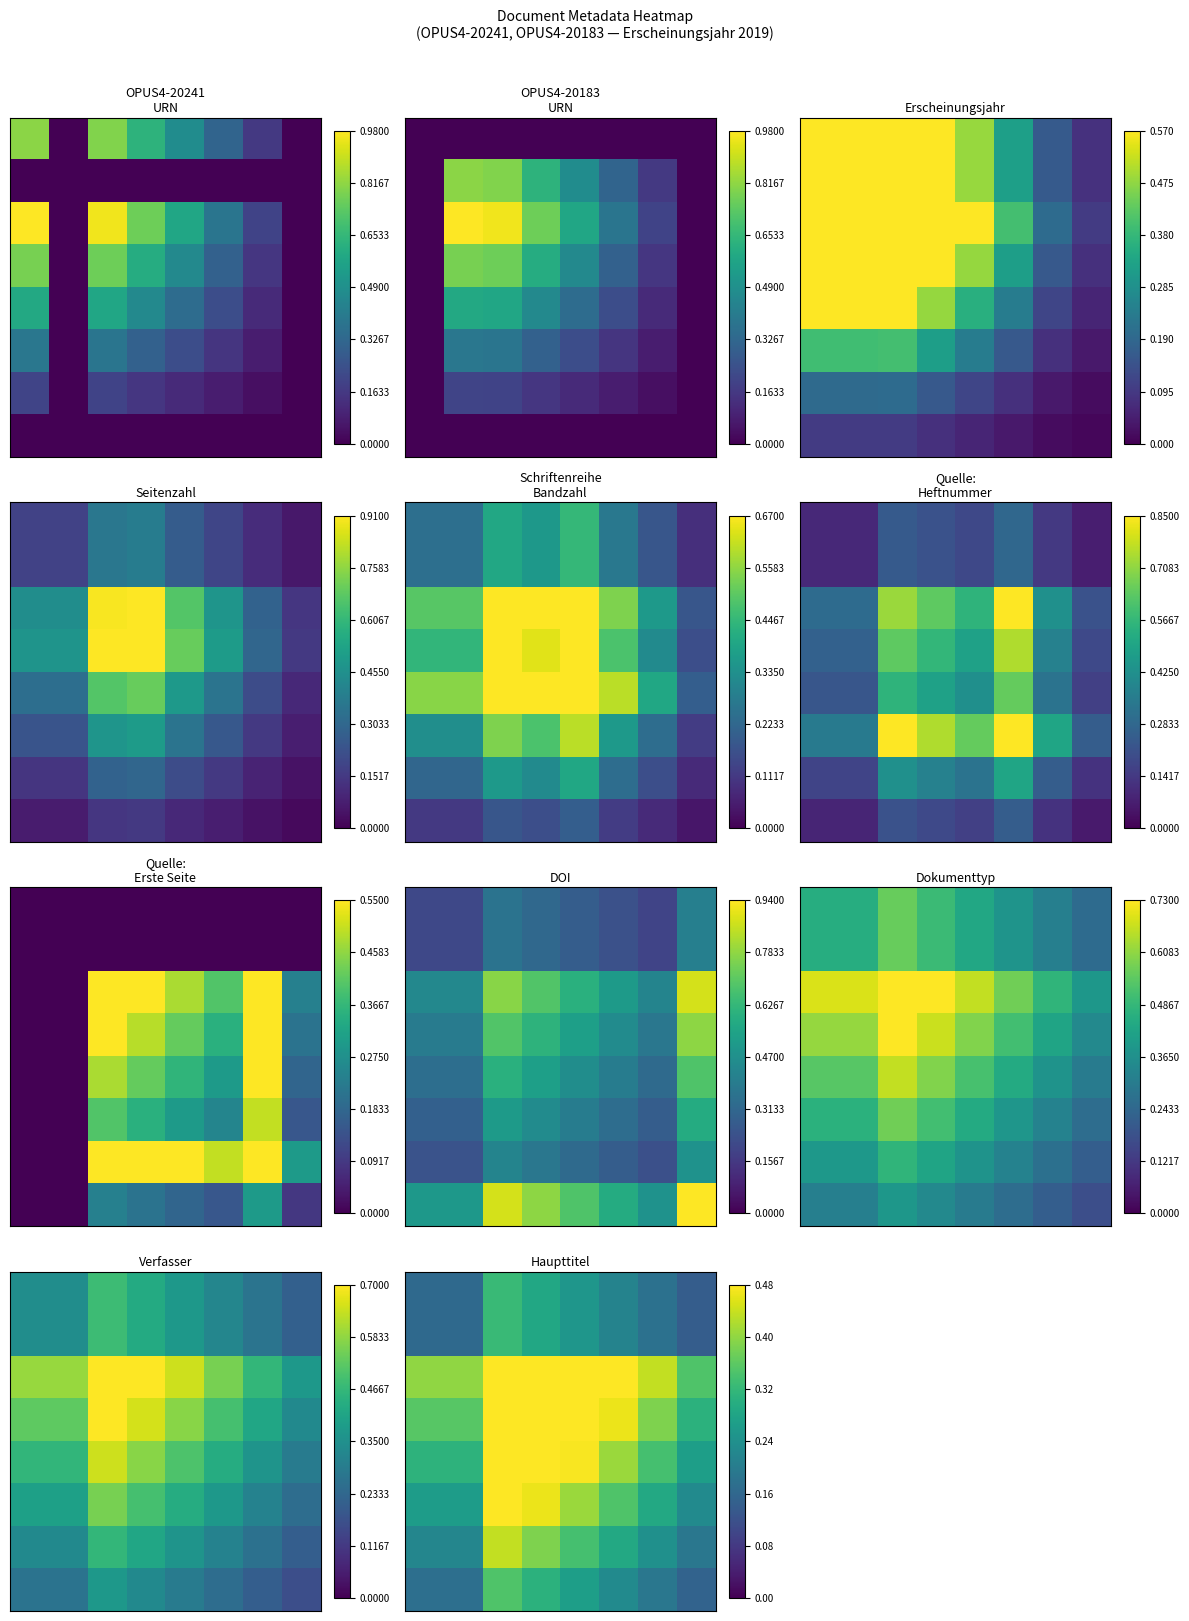

How many data points does each series have?

8